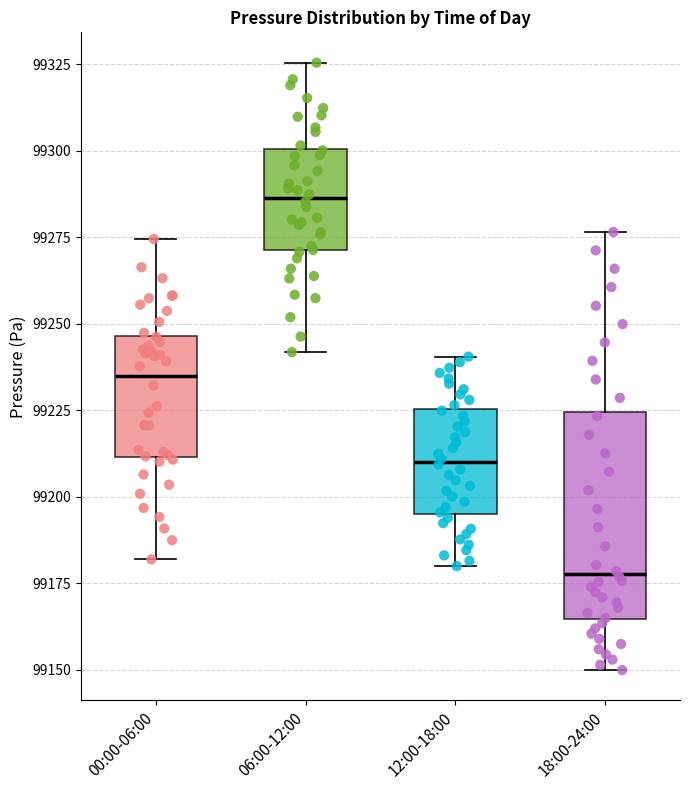

Which box is the tallest, from its lower edge to its upper edge?

18:00-24:00